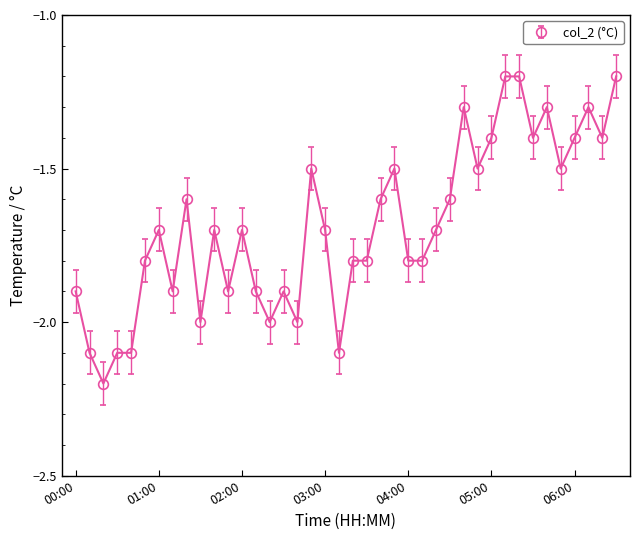

What is the value of the 27th point from the left?

-1.7